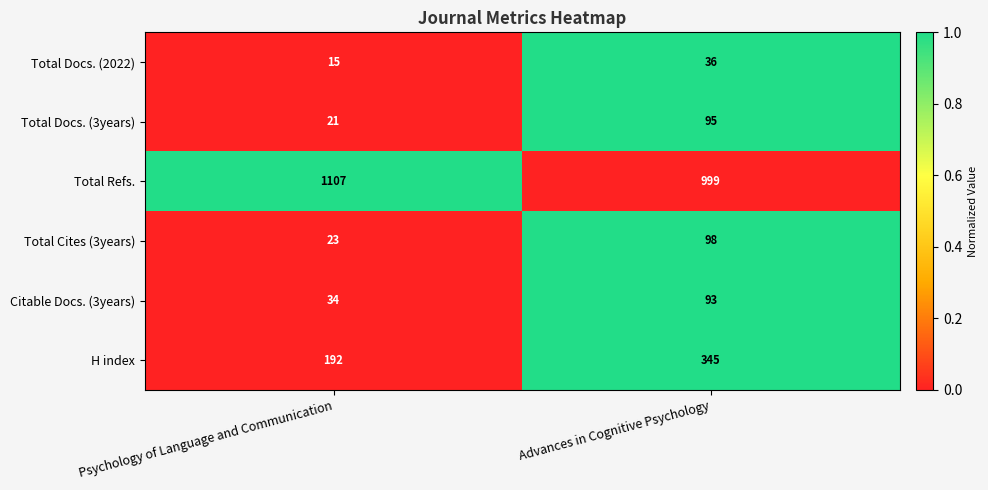

What is the total value across all series at Psychology of Language and Communication?

1392